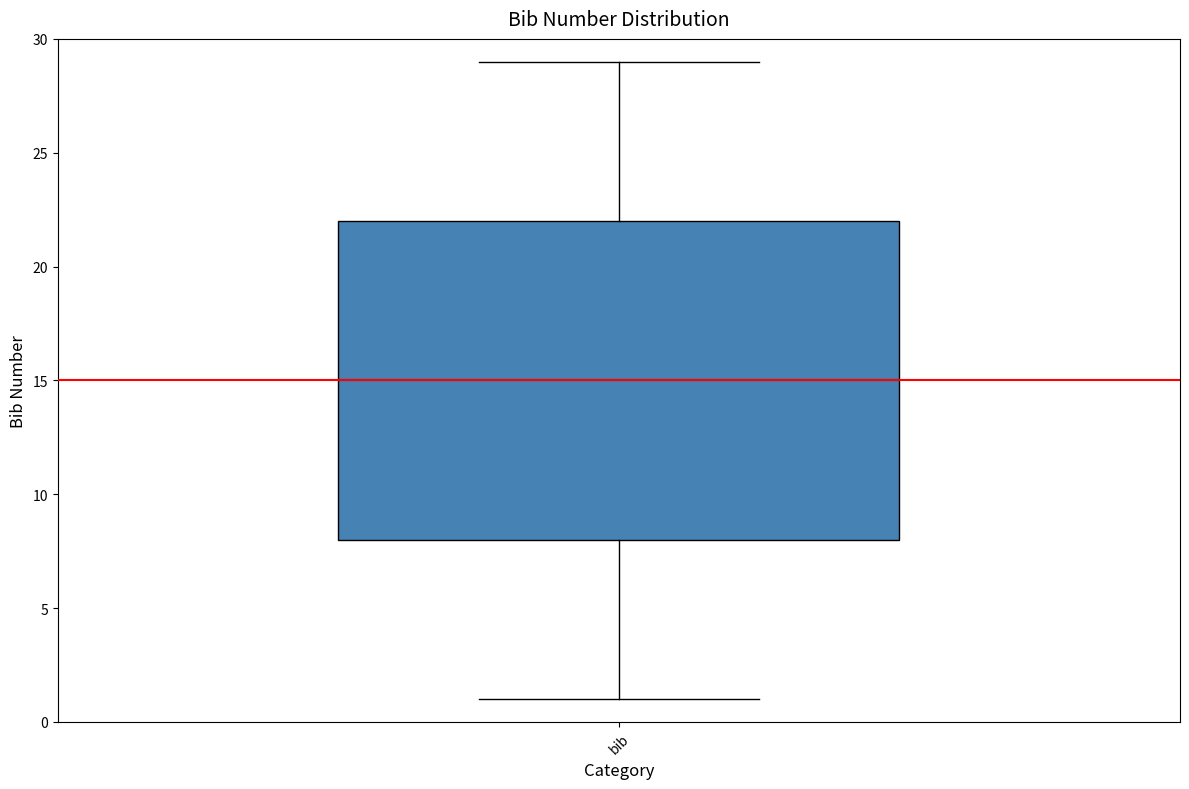

Transcribe this box plot: give where the median line is, the range the box spans, and where the two whiskers end, as read against the y-axis. The values are not printed on the chart, so give them approximately, as read against the axis.

median 15, box 8 to 22, whiskers 1 to 29